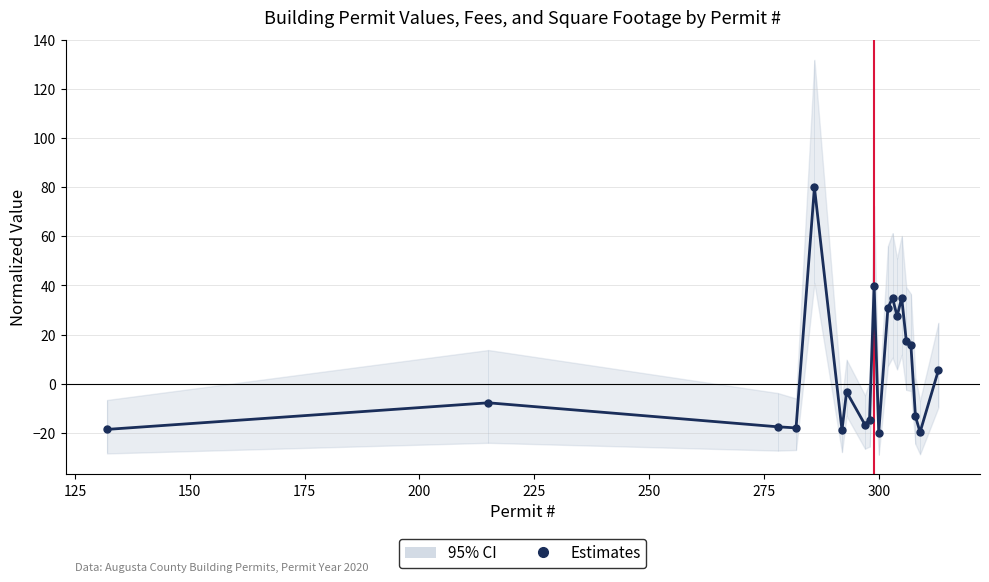

How many values are below zero?

11